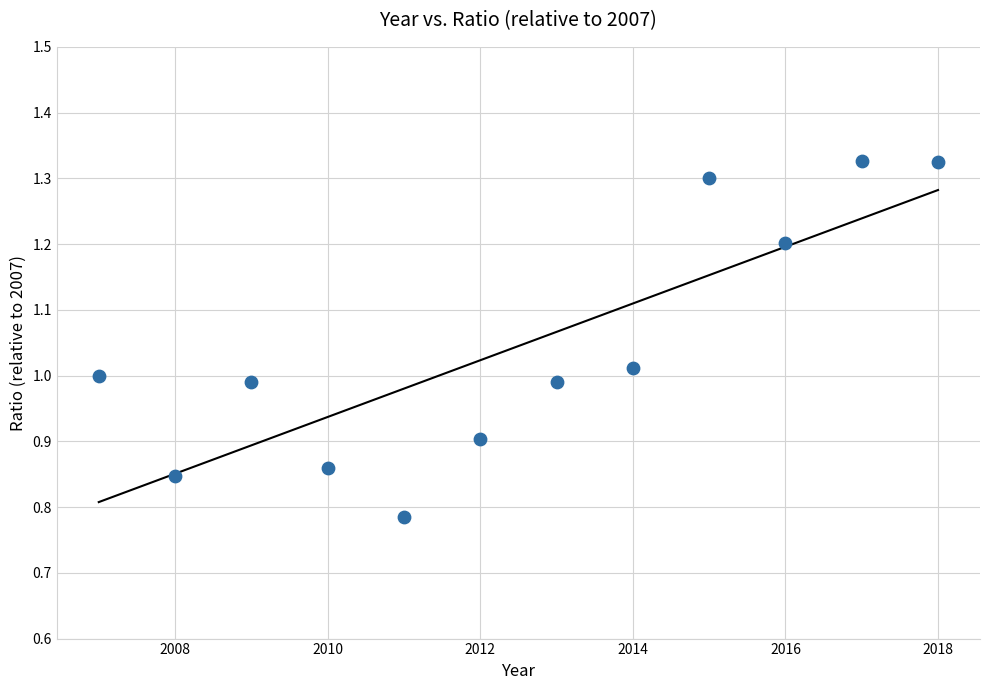

What is the average X value?

2012.5